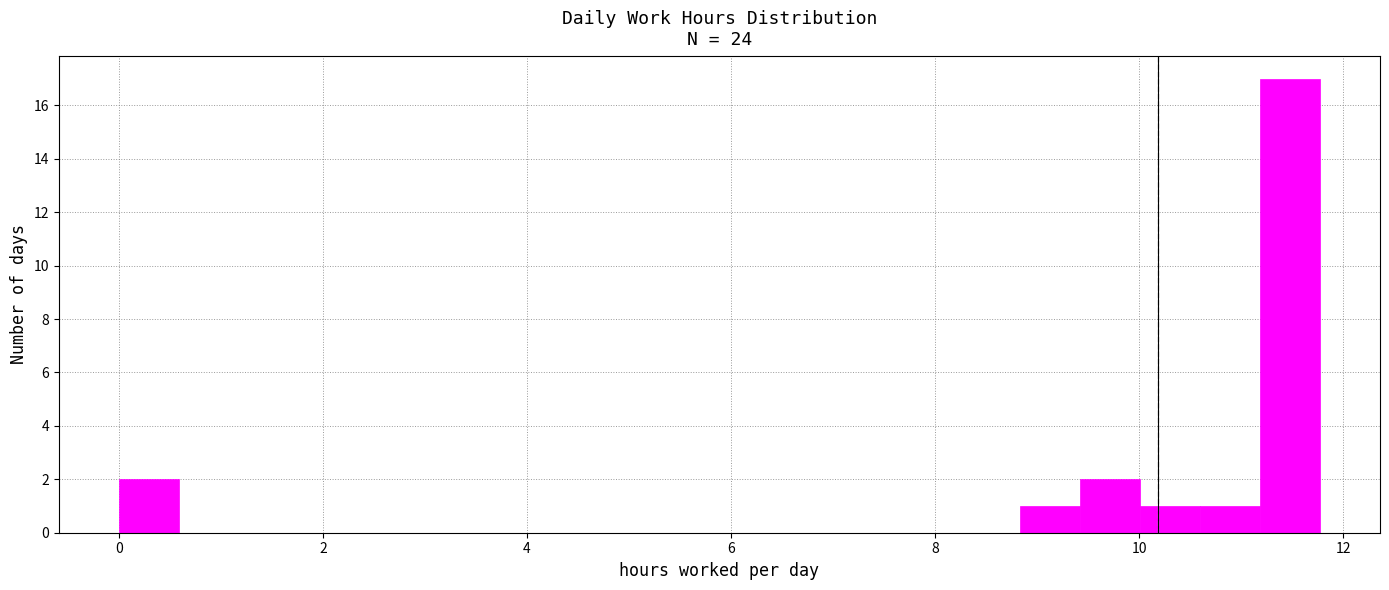

Read against the x-axis, roughly where is the centre of the tallest bar?

11.4